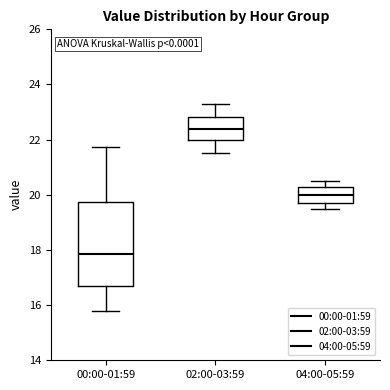

Reading left to right, transcribe this box plot: for each box, give where its median line is, the range the box spans, and where its two whiskers end, as read against the y-axis. The values are not printed on the chart, so give them approximately, as read against the axis.

00:00-01:59: median 17.8, box 16.6 to 19.8, whiskers 15.8 to 21.8
02:00-03:59: median 22.4, box 22.0 to 22.8, whiskers 21.6 to 23.4
04:00-05:59: median 20.0, box 19.8 to 20.4, whiskers 19.6 to 20.6